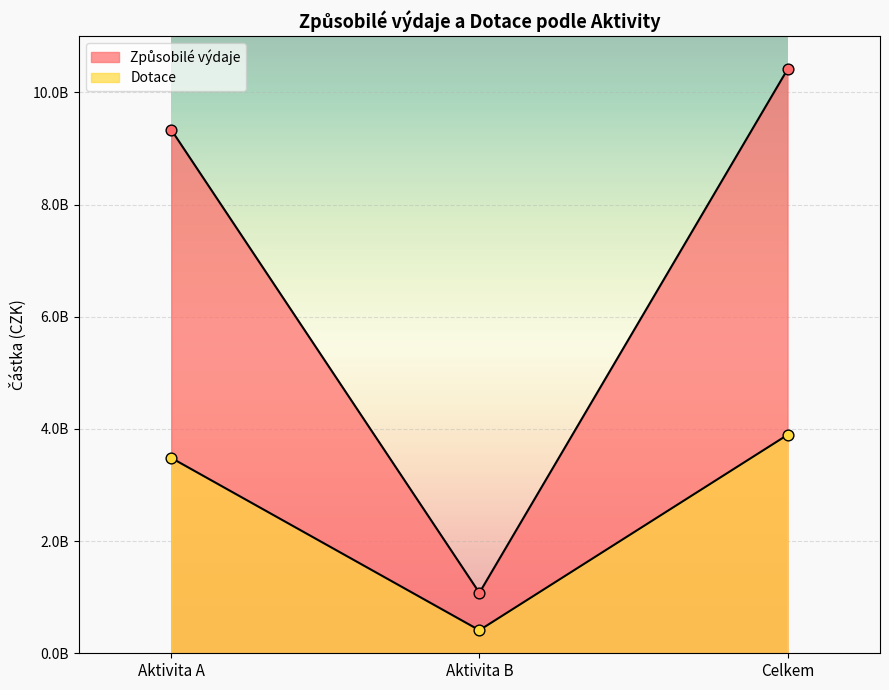

What are all the series names shown in the legend?

Způsobilé výdaje, Dotace